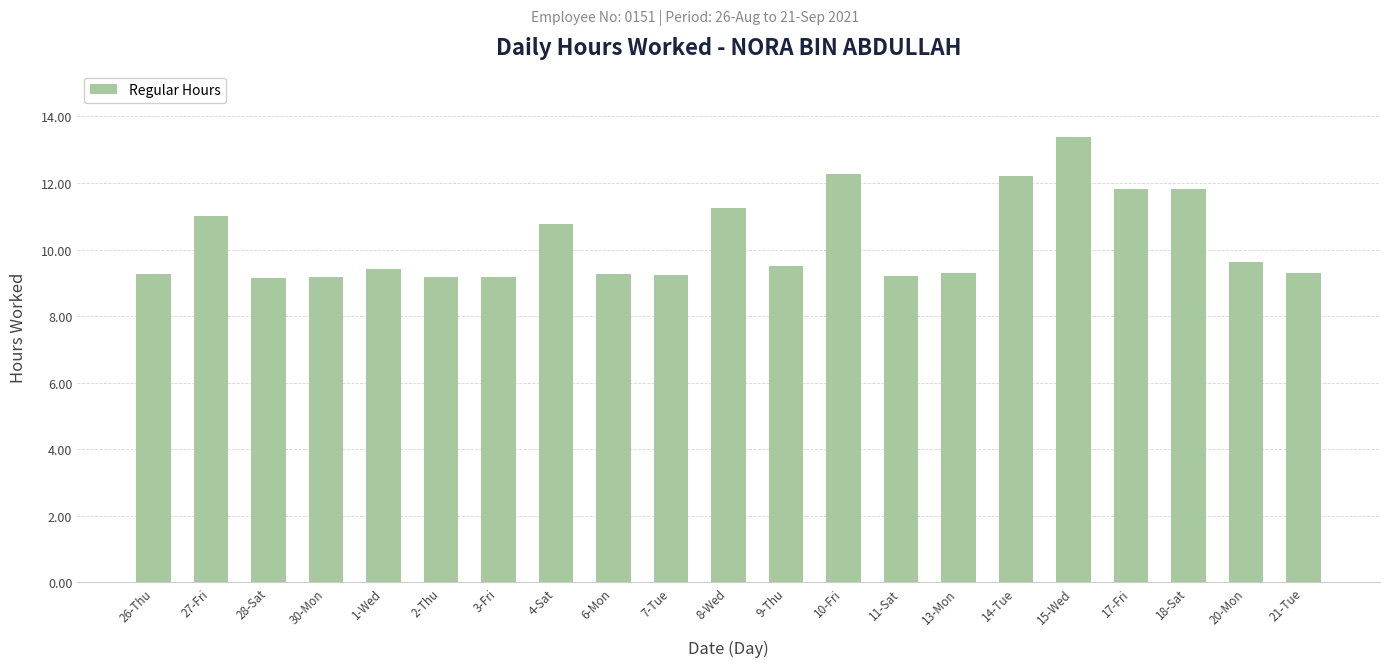

Which has a higher value, 27-Fri or 15-Wed?

15-Wed